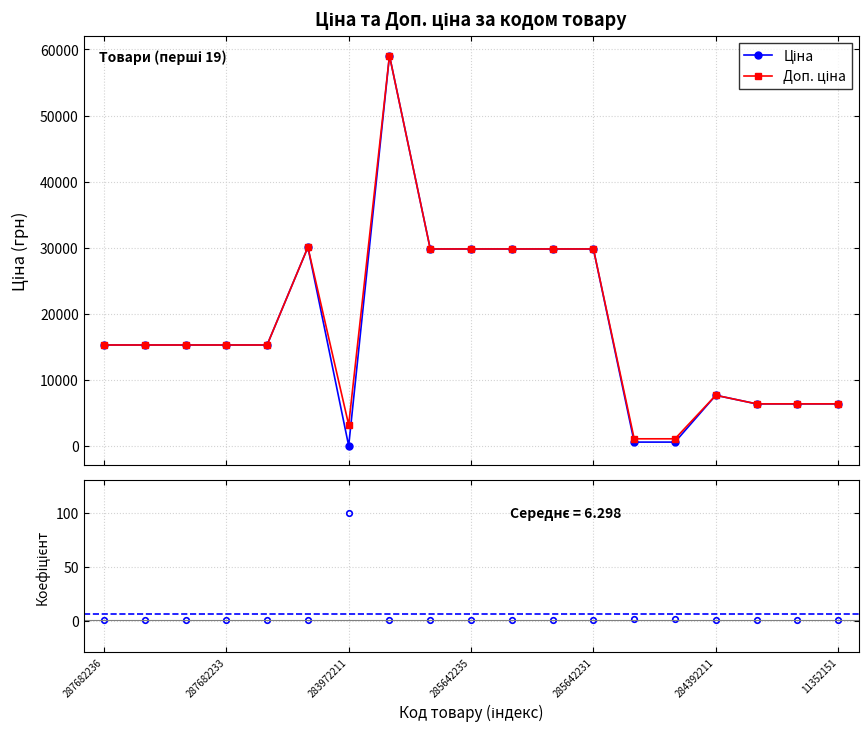

What is the difference between the maximum and second lowest values in the Доп. ціна / Ціна series?

99.0